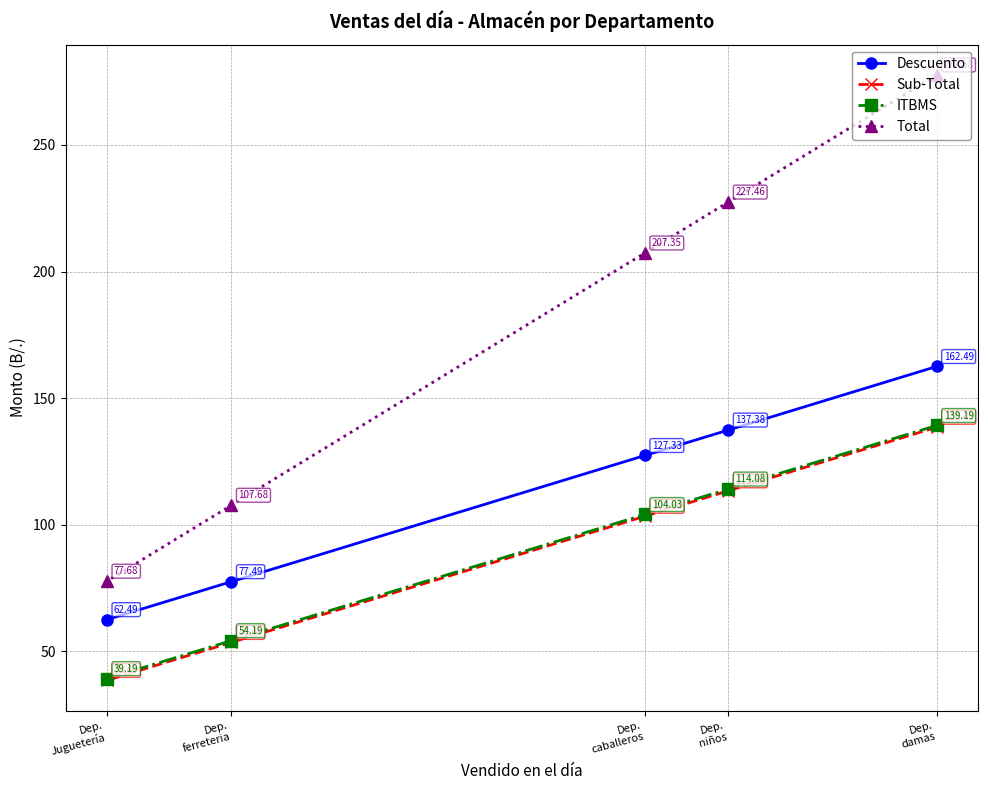

How many lines are shown in the chart?

4